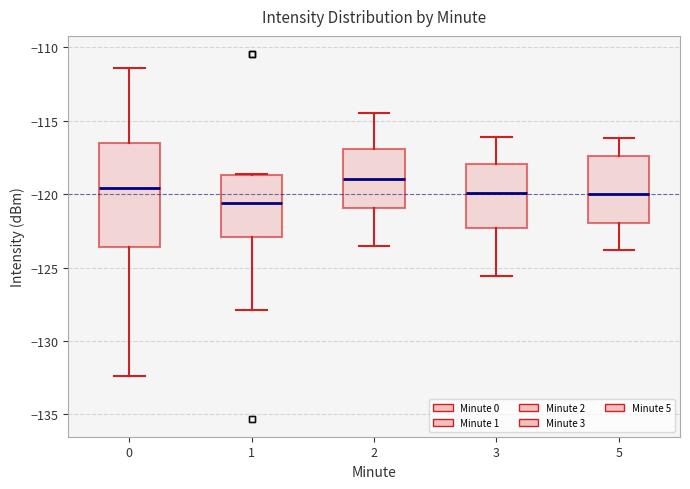

Which box has the lowest median line?

1